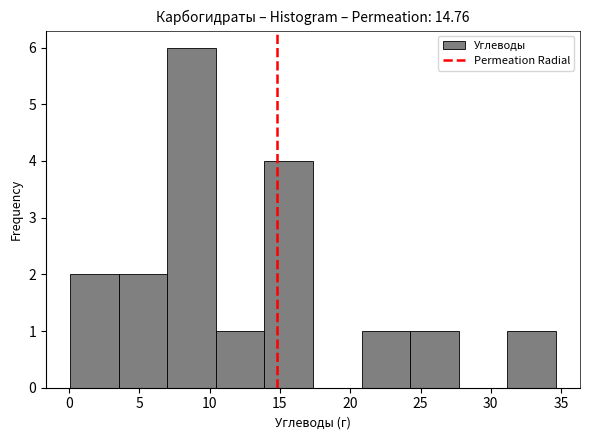

How tall is the bar that spans 7.0 to 10.5 on the x-axis? Neither the bar edges nor the heights are printed on the chart, so give them approximately, as read against the axes.

6